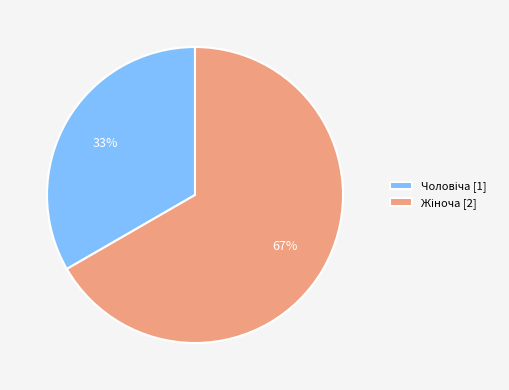

Does any single category account for the majority?

Yes